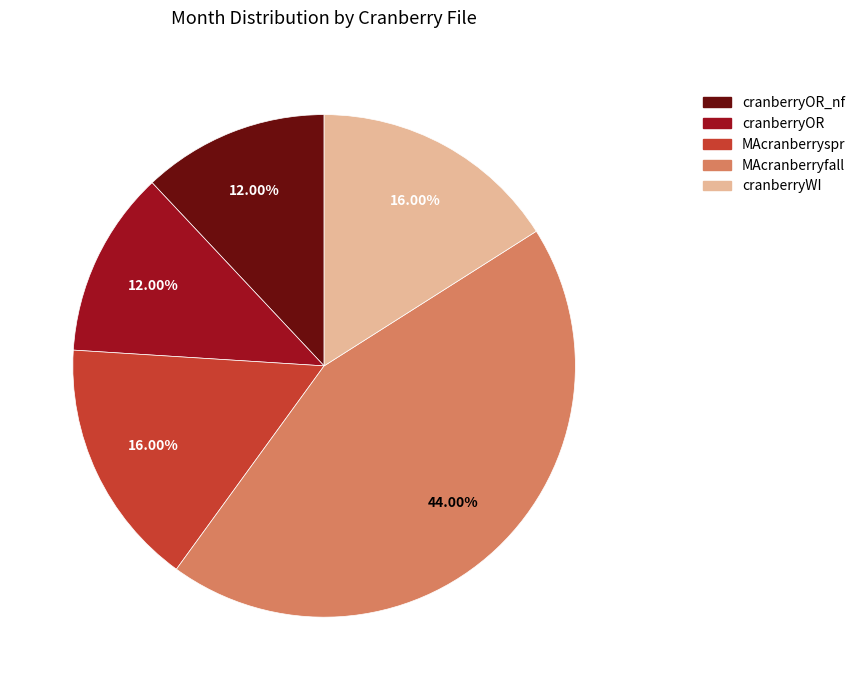

Which has a higher value, cranberryWI or cranberryOR?

cranberryWI